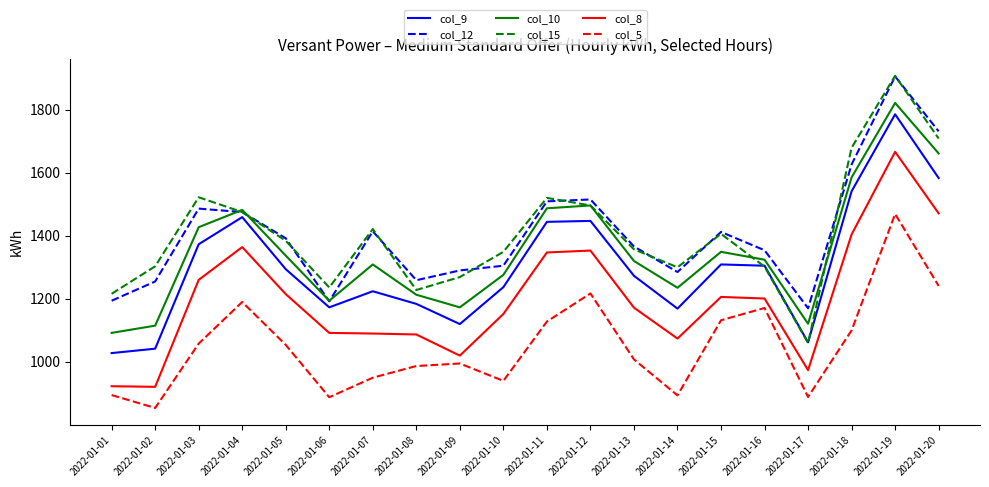

At which category does the chart reach its peak across all series?

2022-01-19